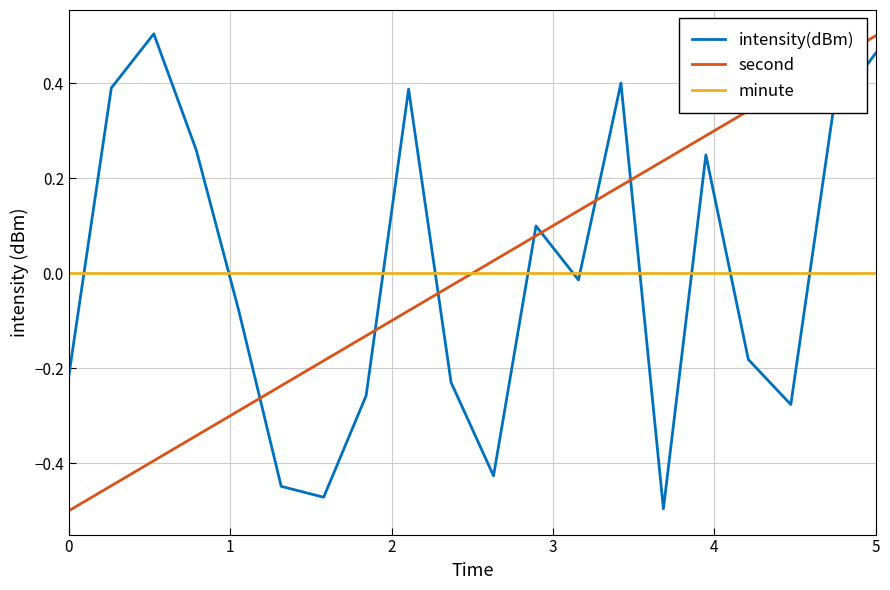

What are all the series names shown in the legend?

intensity(dBm), second, minute